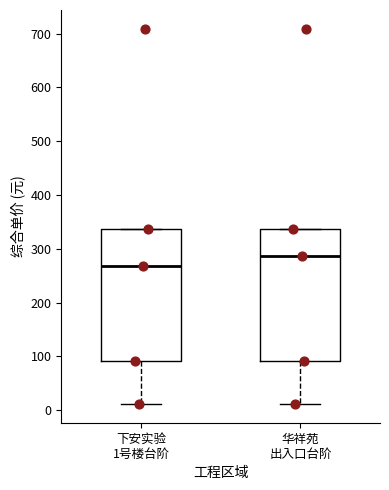

Which box's median line is the highest?

华祥苑 出入口台阶